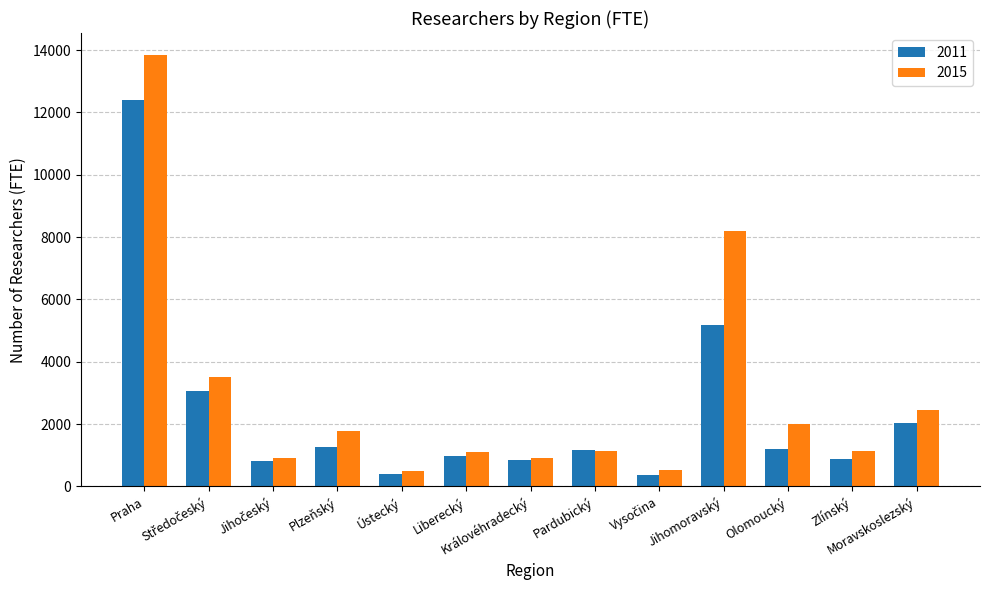

What is the difference between the maximum and minimum values in the 2011 series?

12026.3